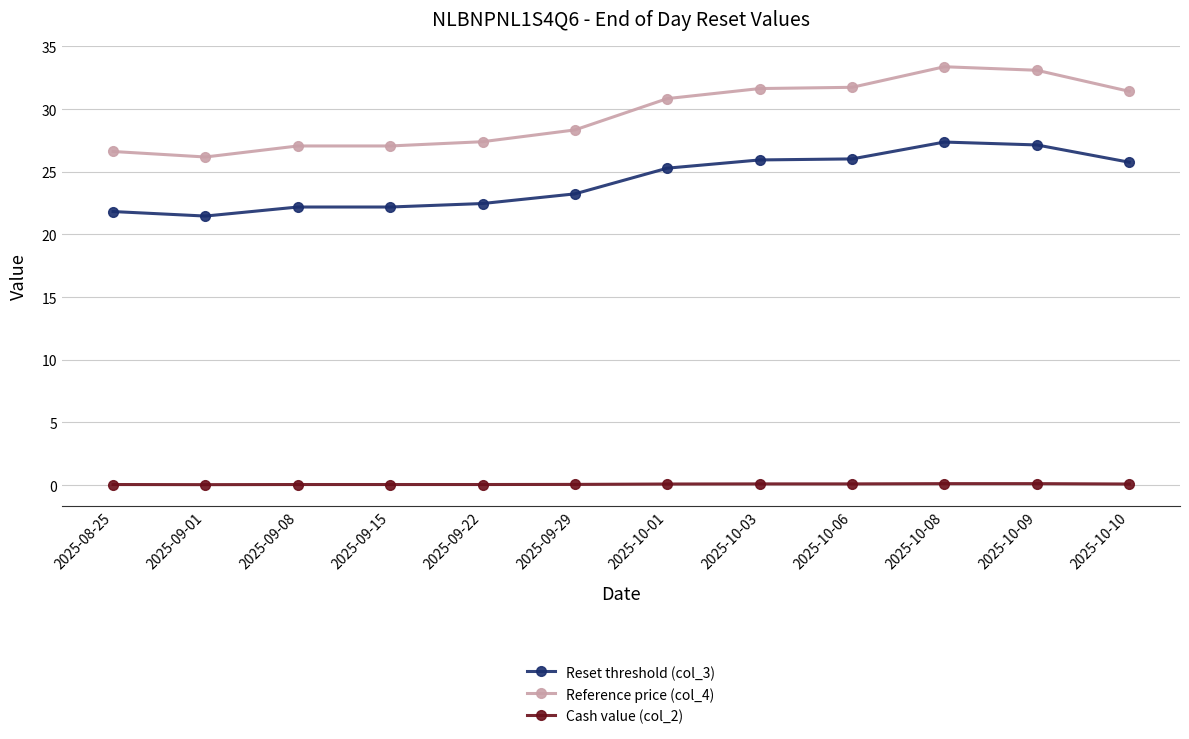

What value does the Reset threshold (col_3) series have at 2025-10-03?

25.9